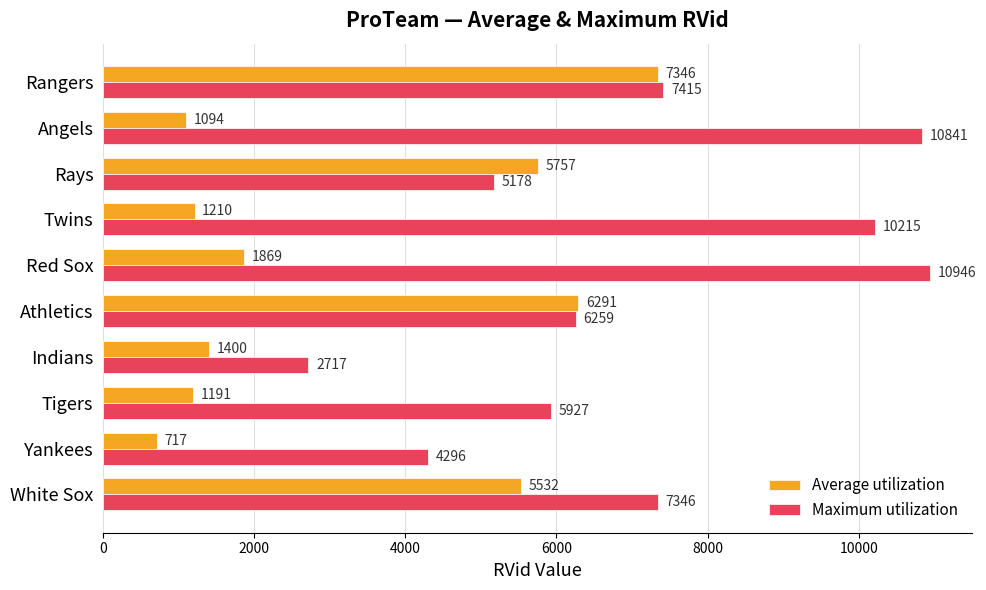

Which label corresponds to the smallest value in the chart?

Yankees